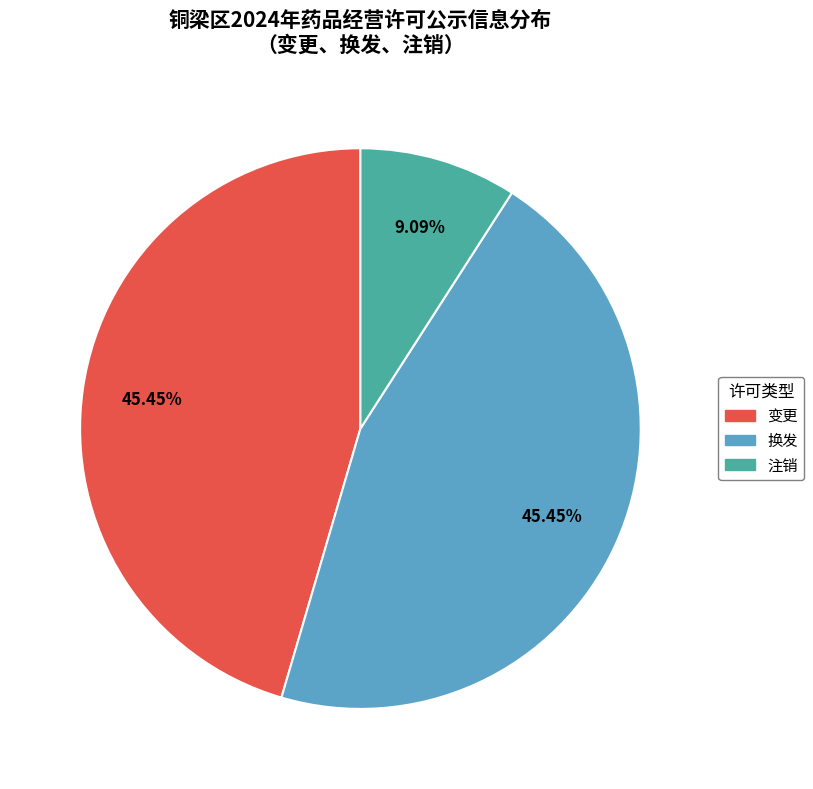

To the nearest percent, what is the average slice percentage?

33%